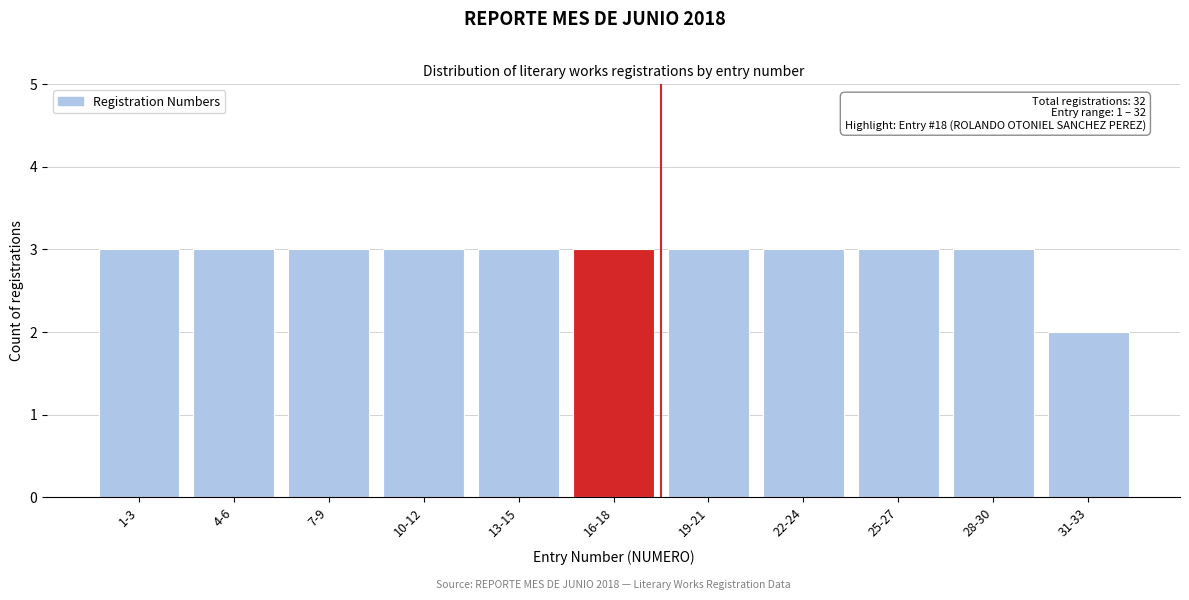

Reading left to right, extract all data points from this chart.

3	3	3	3	3	3	3	3	3	3	2